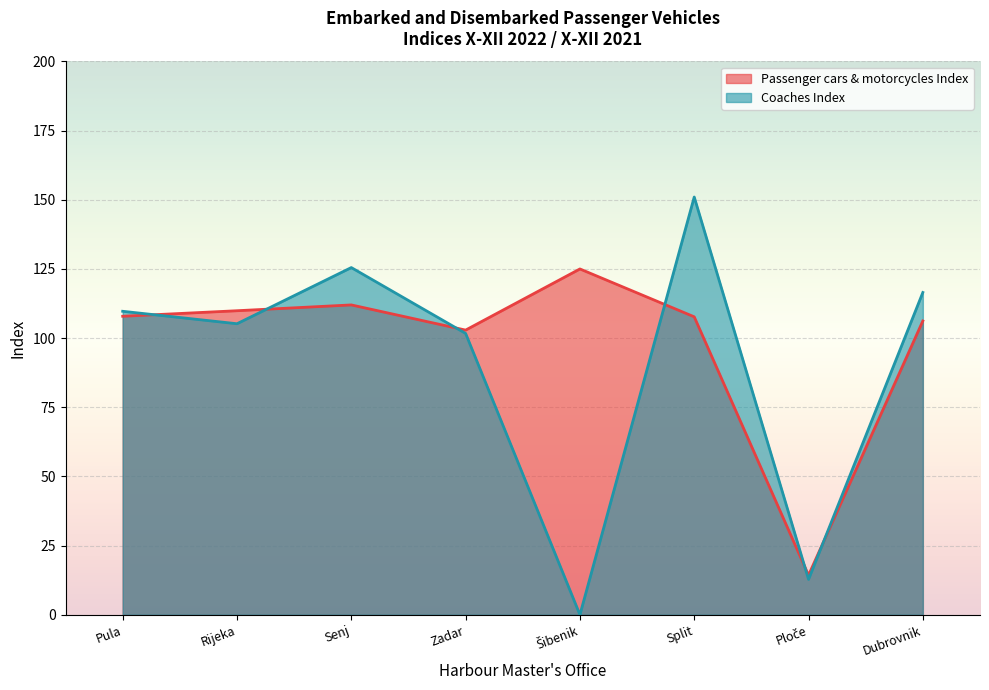

At Pula, list the series in order from smallest to largest.

Passenger cars & motorcycles Index, Coaches Index